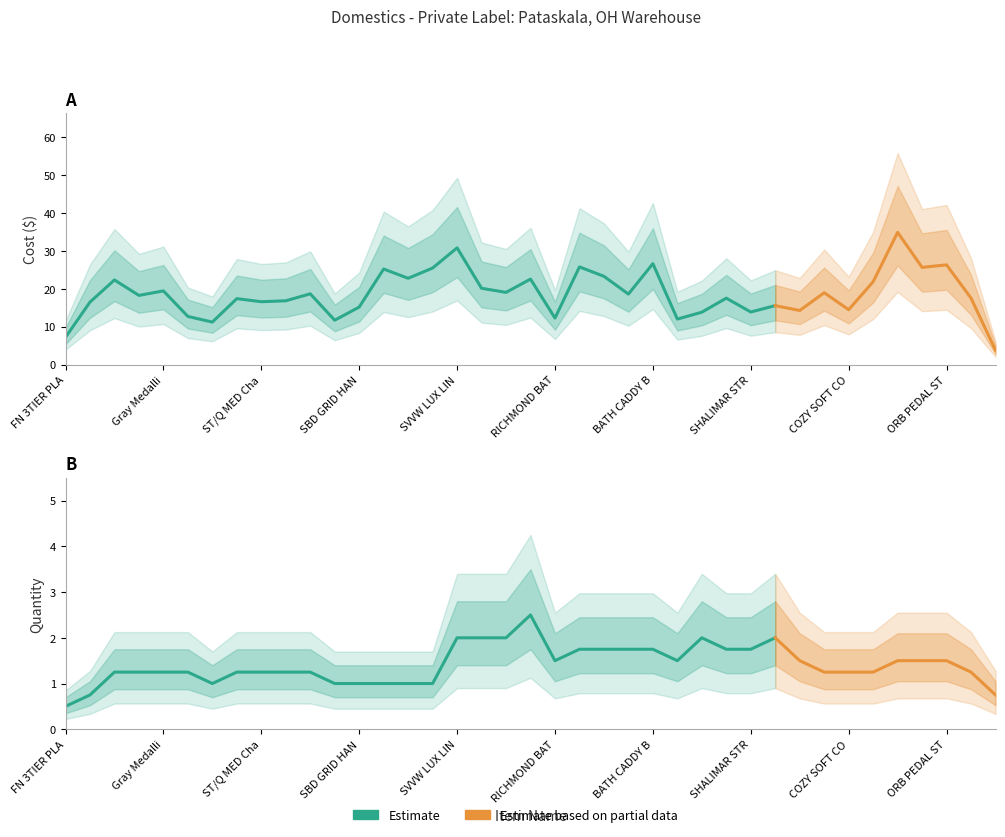

Does the chart have visible grid lines?

No